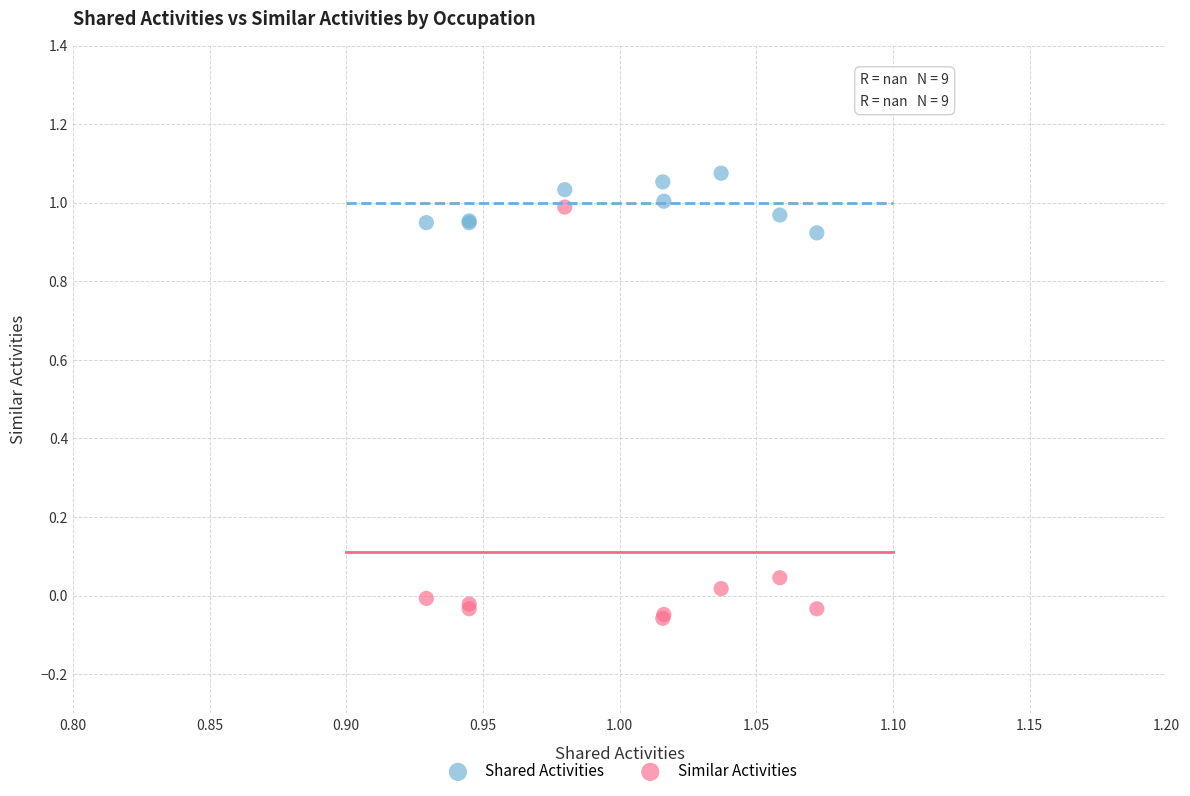

Which series has the widest spread of Y values?

Similar Activities